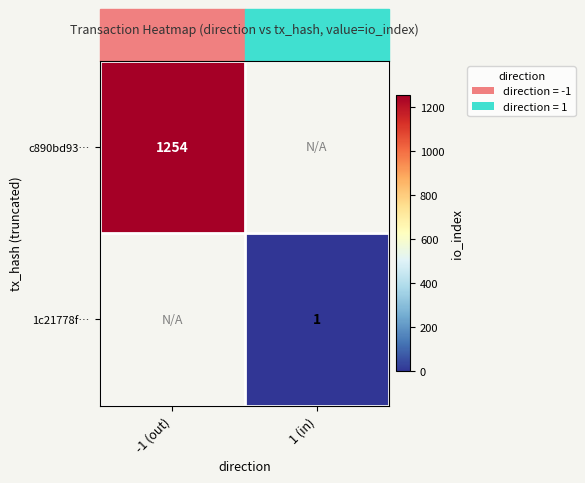

The 1c21778f… series shows 2 at 1 (in). True or false?

False